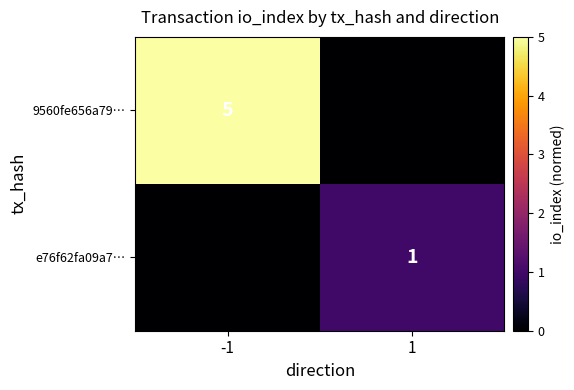

The 9560fe656a79… series shows 5 at -1. True or false?

True